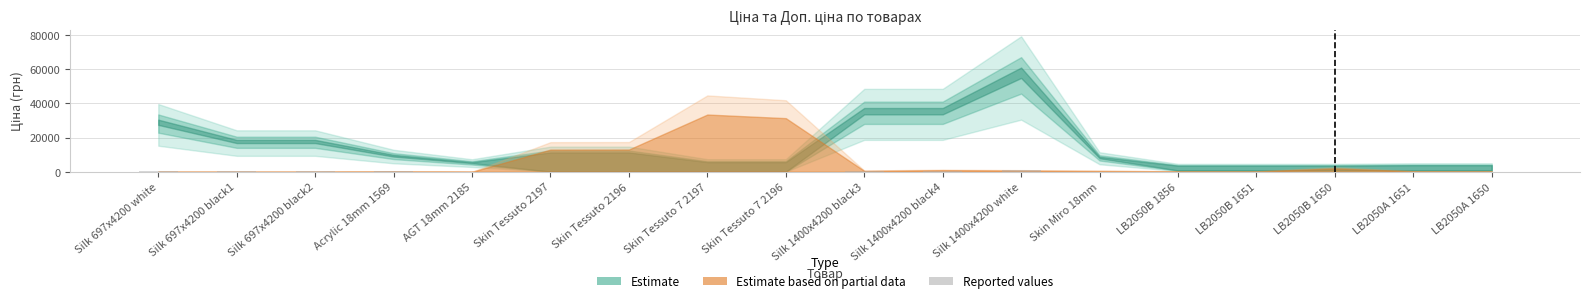

Which label corresponds to the largest value in the chart?

Silk 1400x4200 white